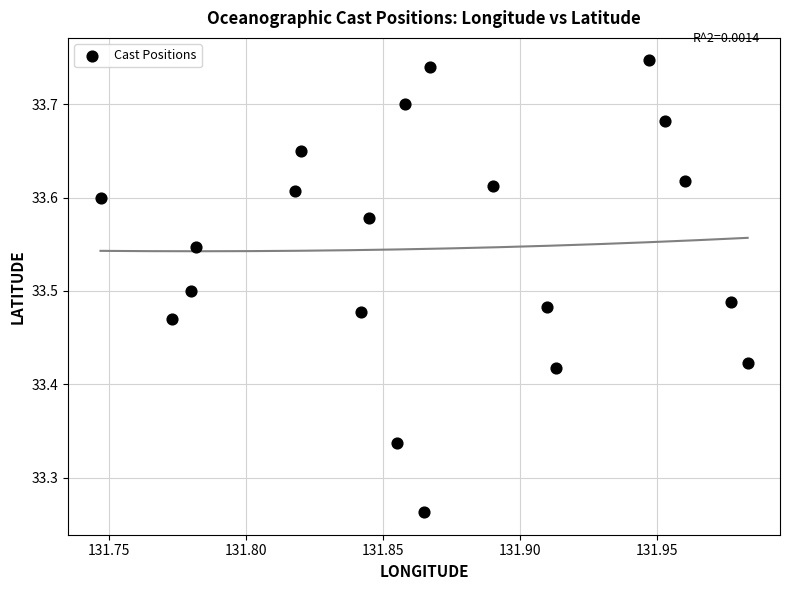

What is the range of Y values (max minus min)?

0.5